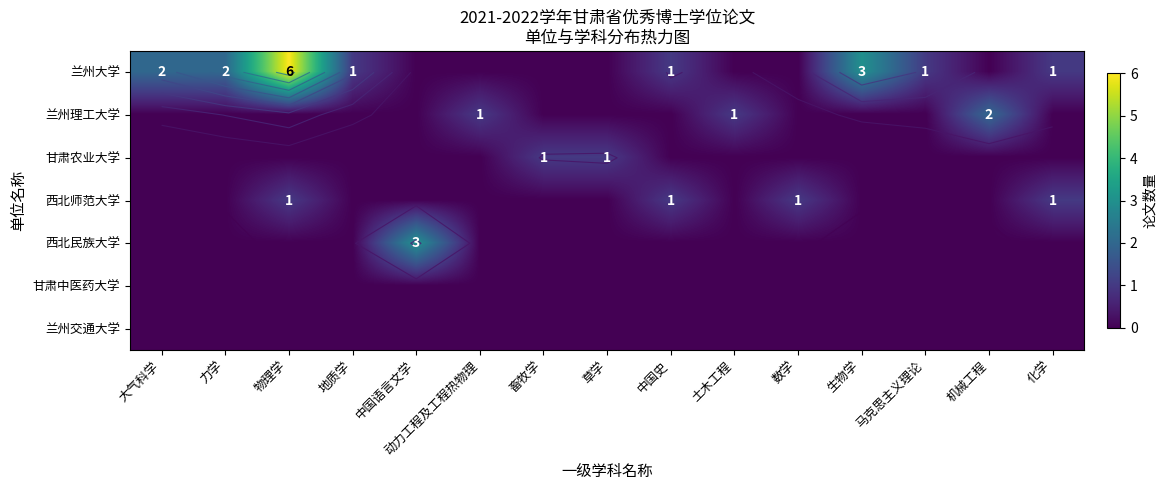

Is the value of 西北民族大学 at 化学 greater than the value of 兰州交通大学 at 化学?

No